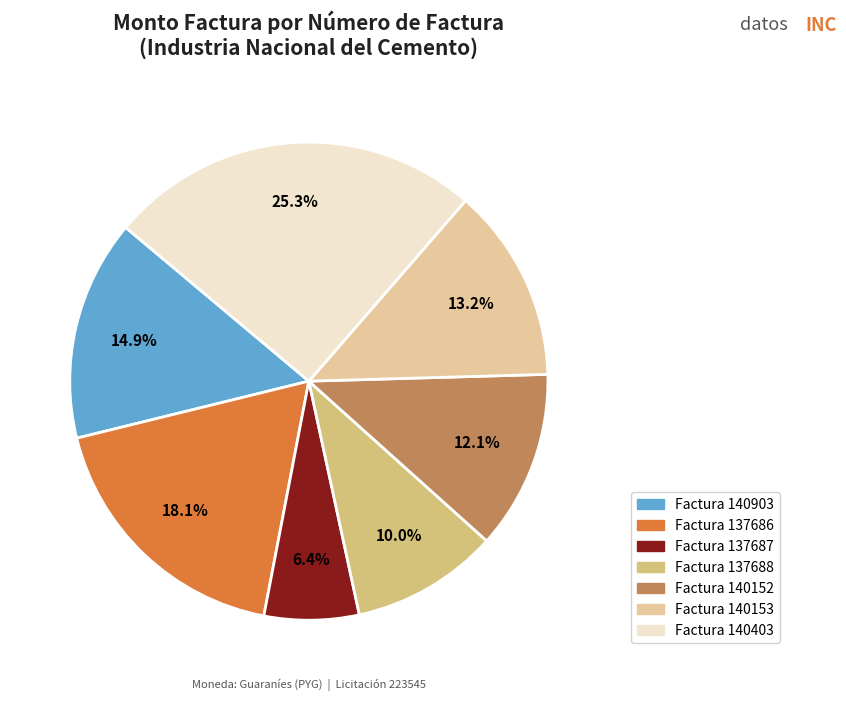

Count the number of slices in the pie.

7